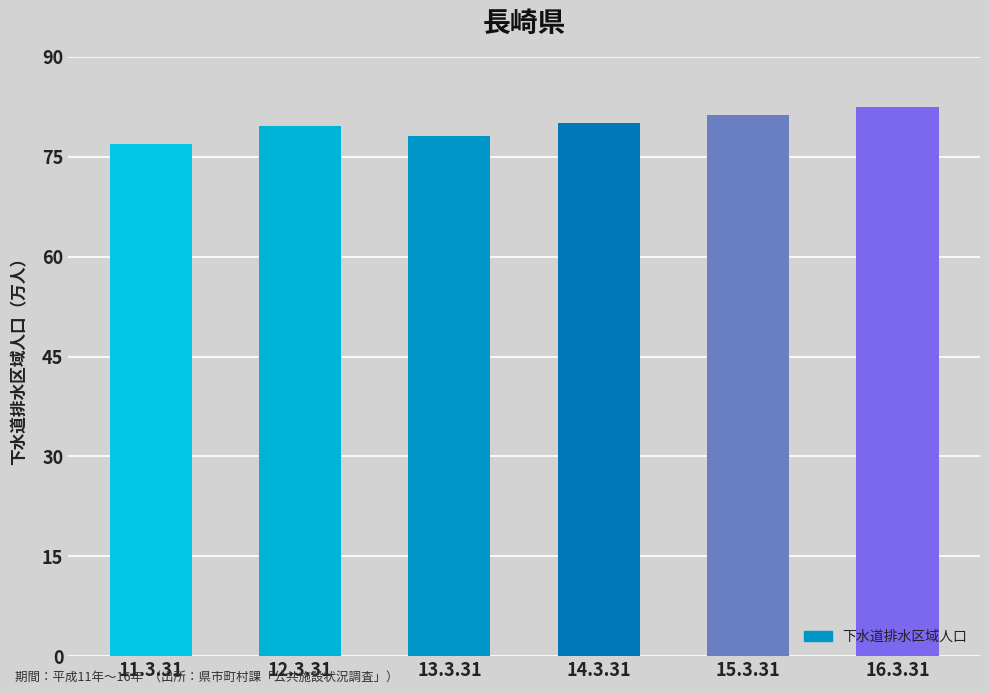

What is the smallest value displayed?

768761